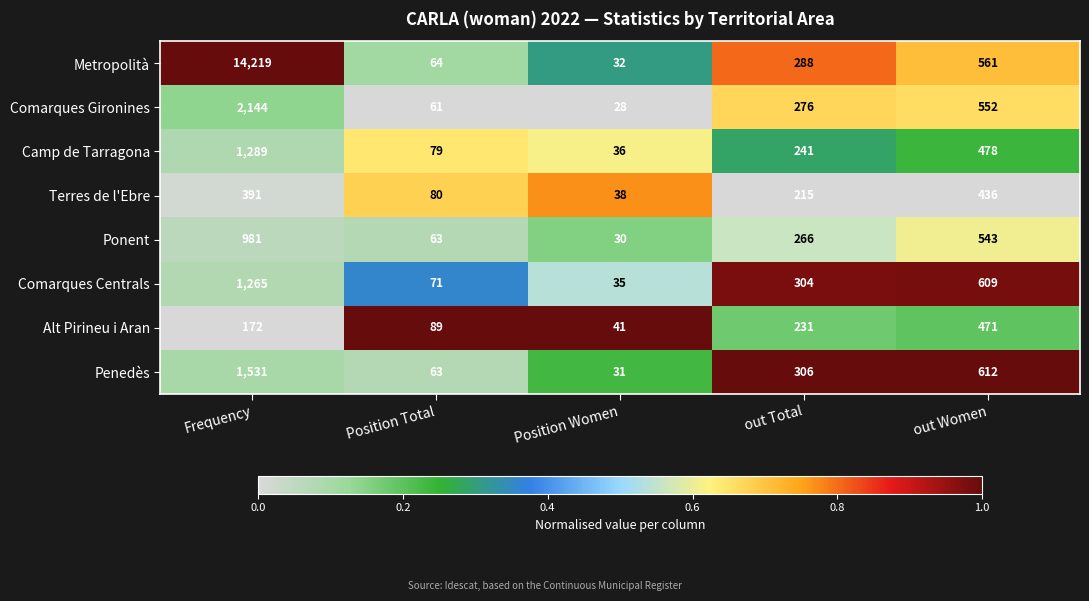

Count the Alt Pirineu i Aran values in the range 89 to 231.

3